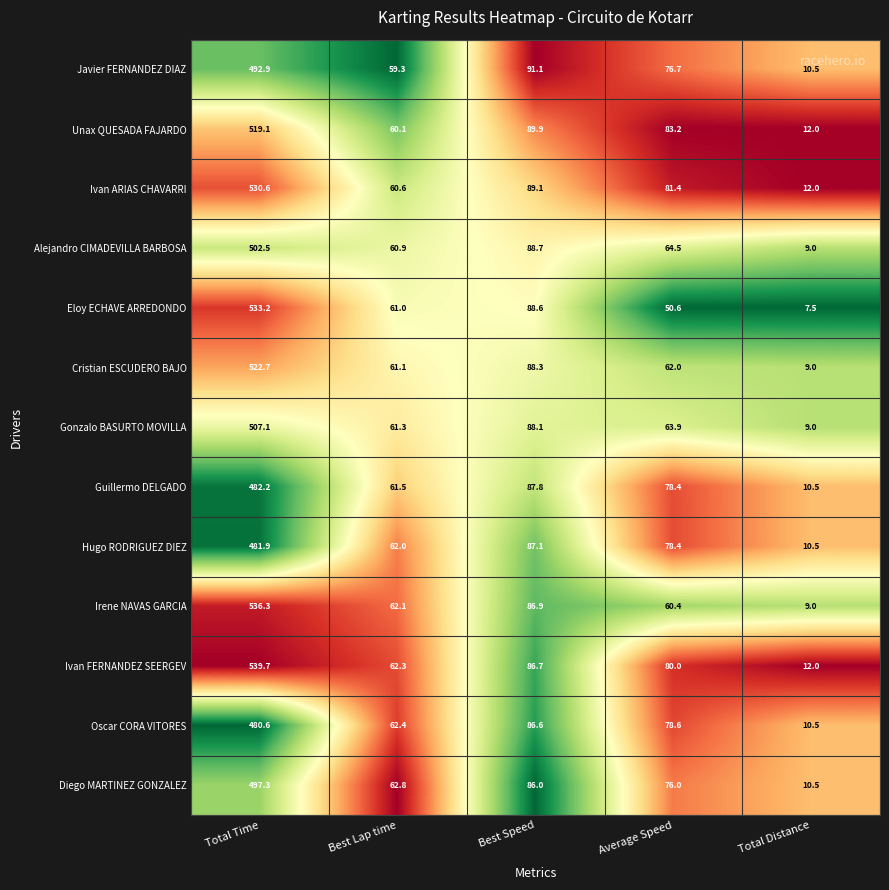

What is the difference between the second highest and minimum values in the Ivan FERNANDEZ SEERGEV series?

74.7